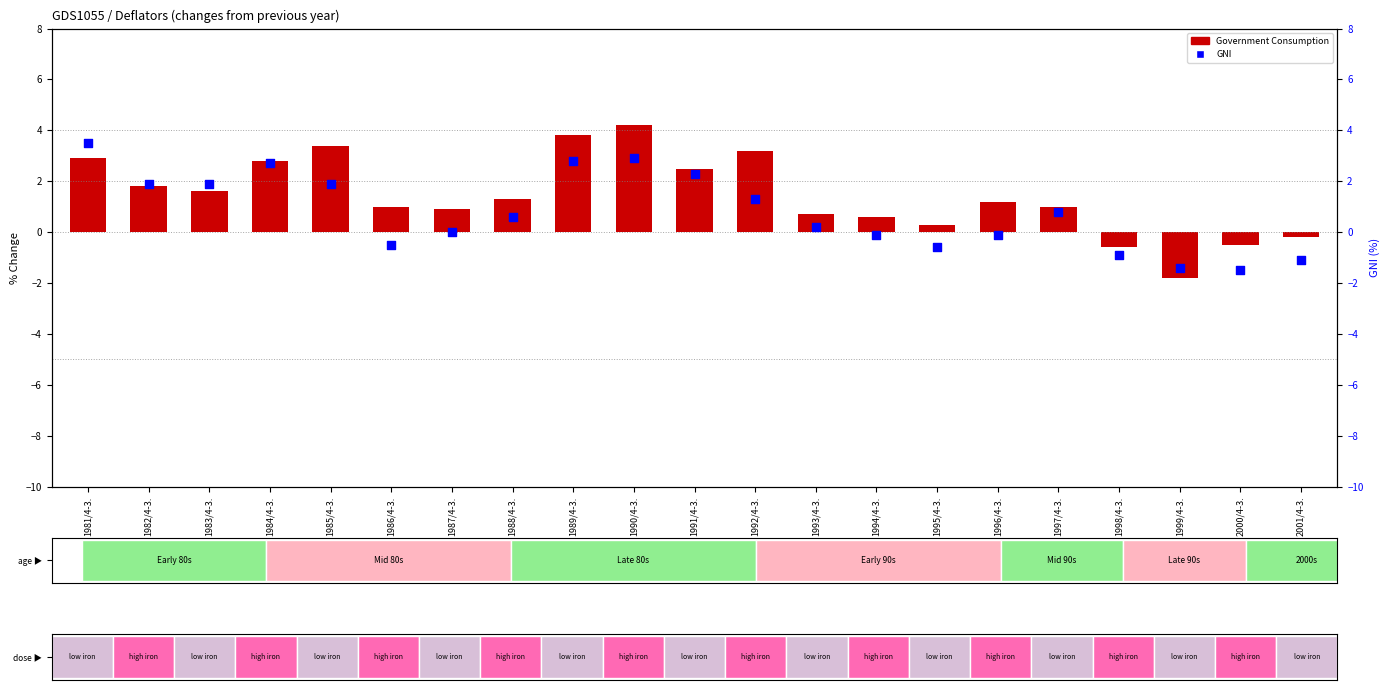

Which series has the largest Y range (max minus min)?

Government Consumption